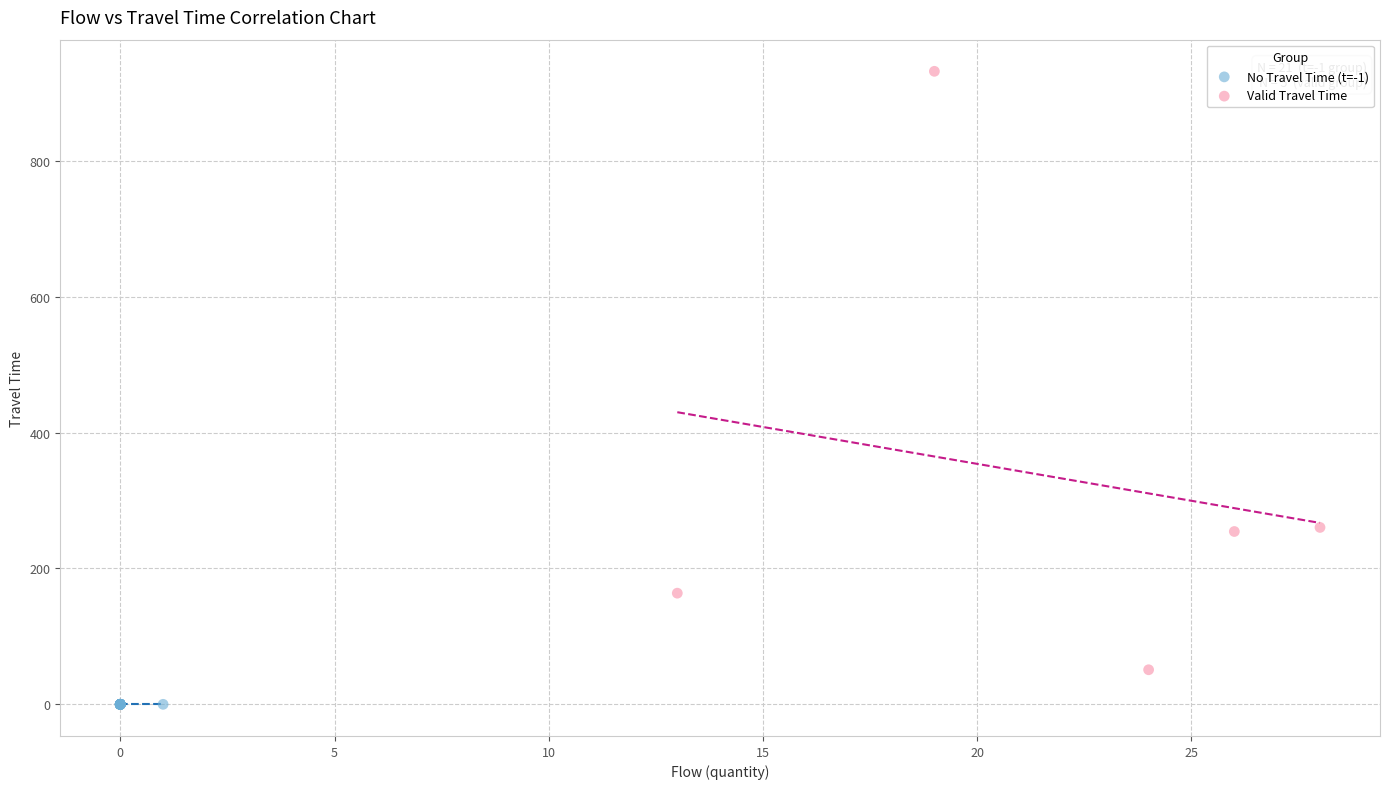

Which series contains the lowest Y value?

No Travel Time (t=-1)